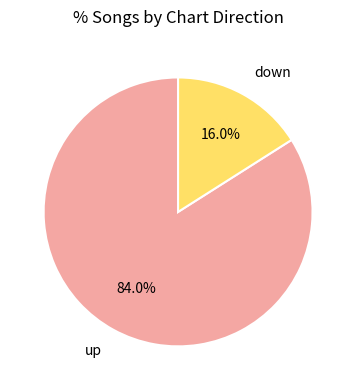

To the nearest percent, what is the combined percentage of up and down?

100%